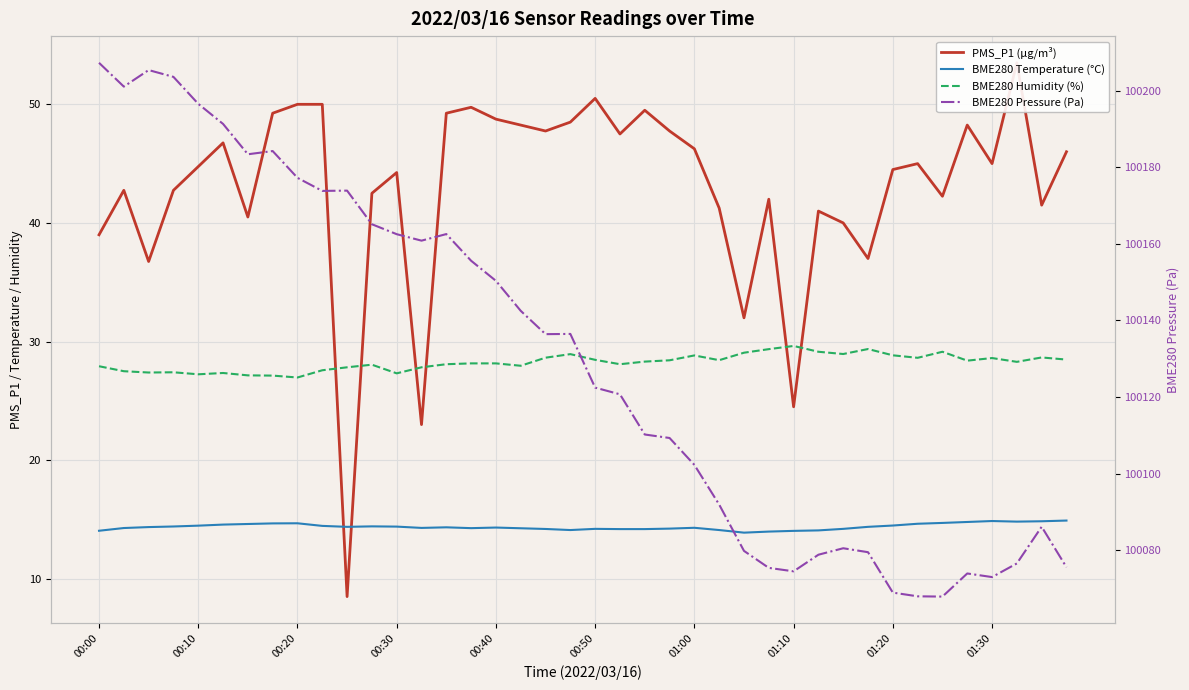

True or false: BME280 Temperature (°C) has more than 1 points higher than both neighbors.

True